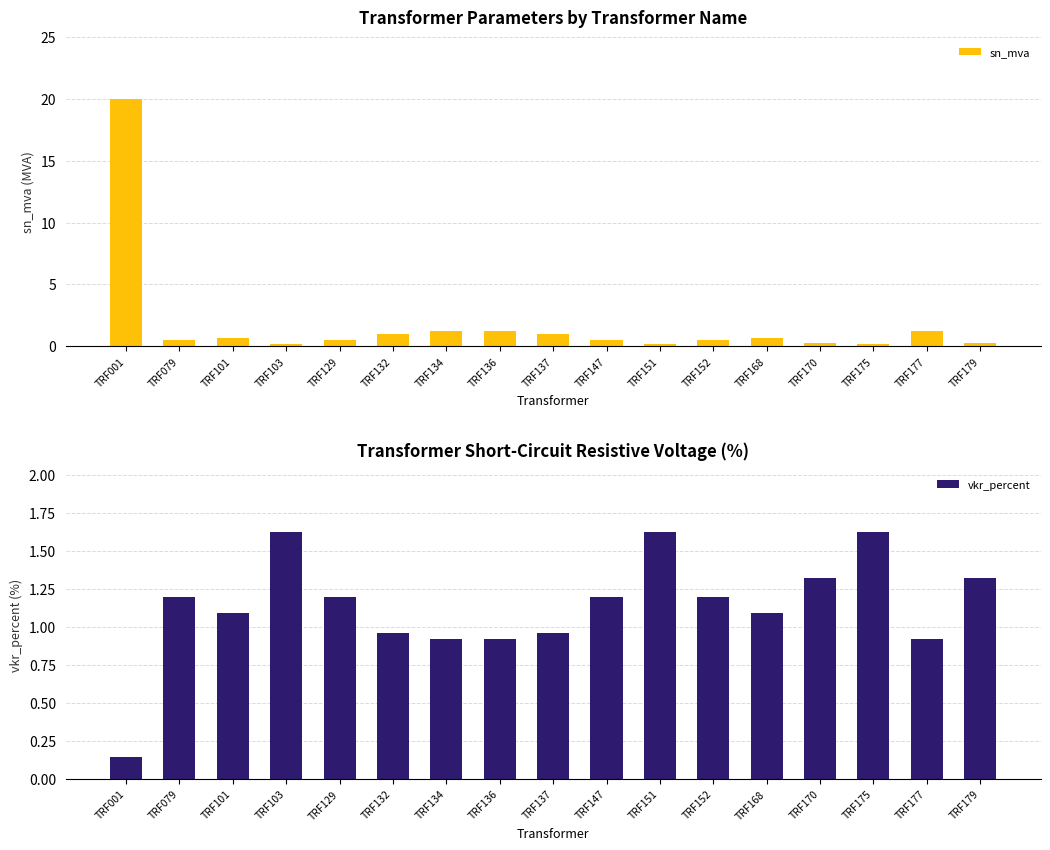

Which series changed the most between TRF103 and TRF152?

vkr_percent